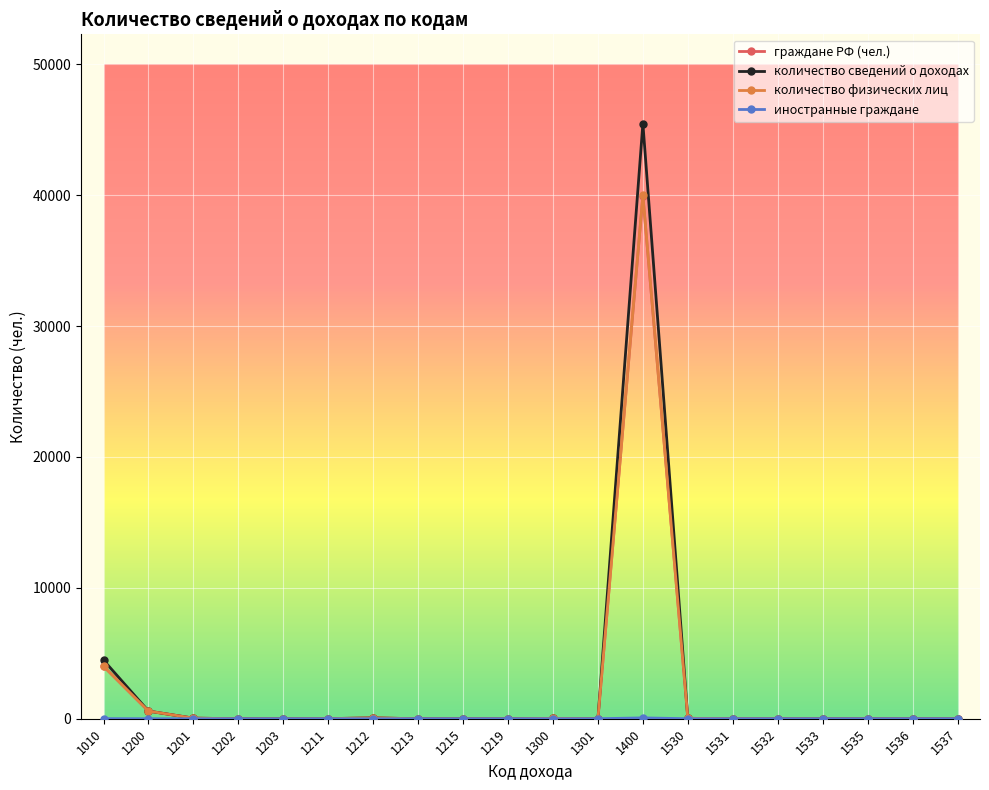

Which series has the largest range (max minus min)?

количество сведений о доходах